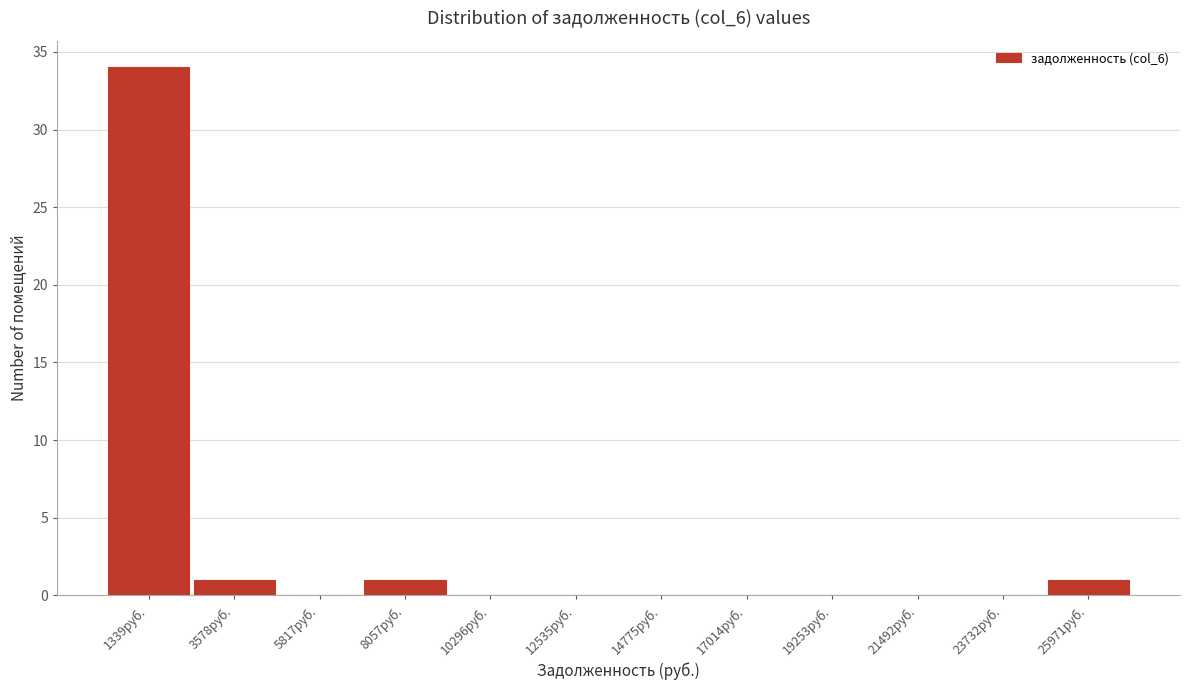

Reading left to right, list every bar in this chart as the range it spans on the x-axis followed by its height. Neither the bar edges nor the heights are printed on the chart, so give them approximately, as read against the axes.

0 to 2500: 34
2500 to 4500: 1
4500 to 7000: 0
7000 to 9000: 1
9000 to 11500: 0
11500 to 13500: 0
13500 to 16000: 0
16000 to 18000: 0
18000 to 20500: 0
20500 to 22500: 0
22500 to 25000: 0
25000 to 27000: 1